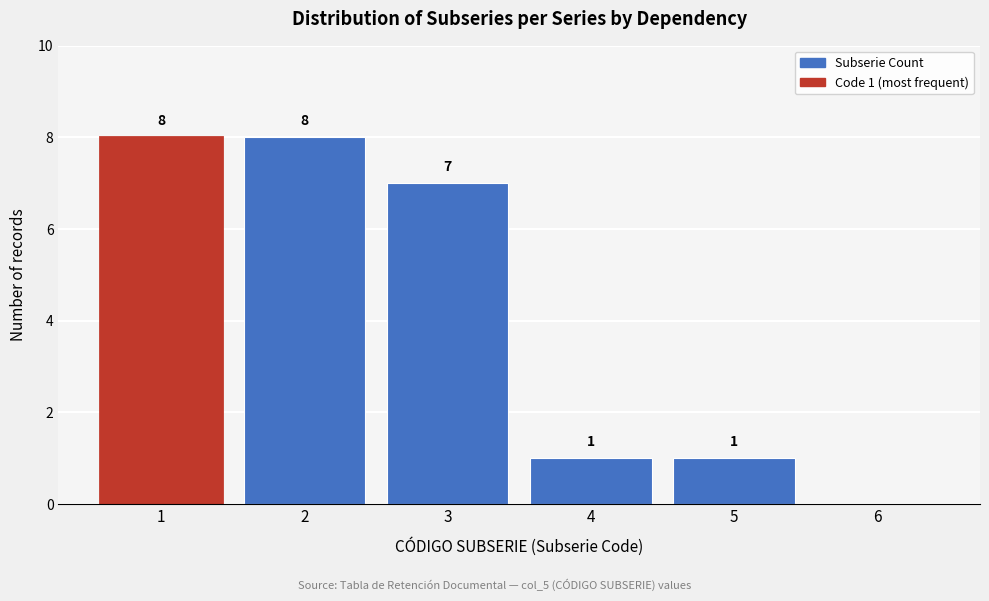

Reading left to right, transcribe all the data shown in this chart.

1=8	2=8	3=7	4=1	5=1	6=0